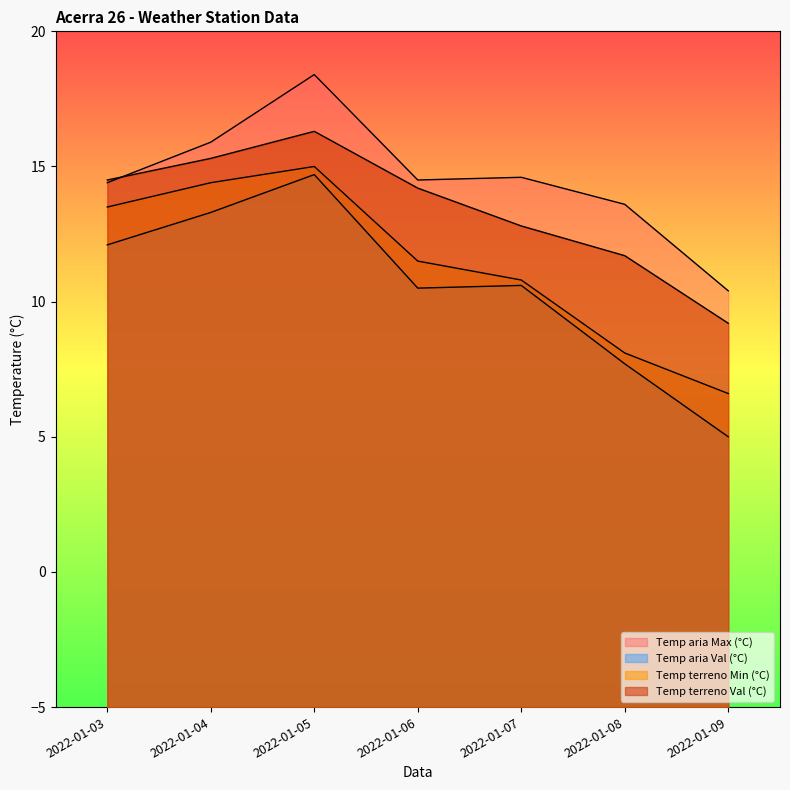

What value does the Temp aria Val (°C) series have at 2022-01-06?

10.5